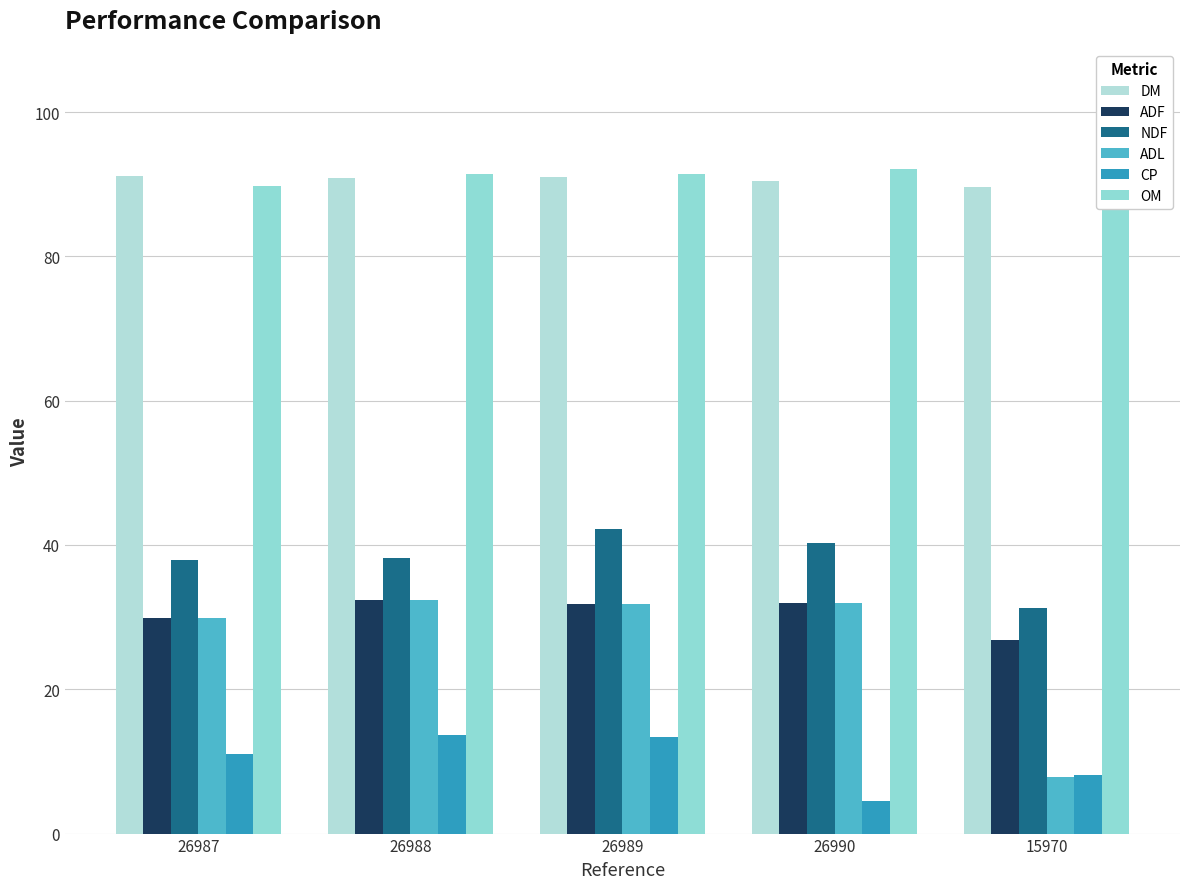

What is the value of the ADF bar at the 1st from the left?

29.8